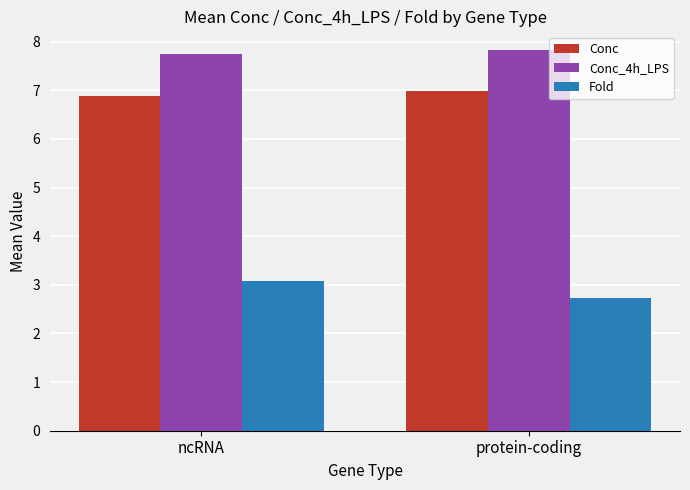

List the labels in order of Conc_4h_LPS value, largest first.

protein-coding, ncRNA